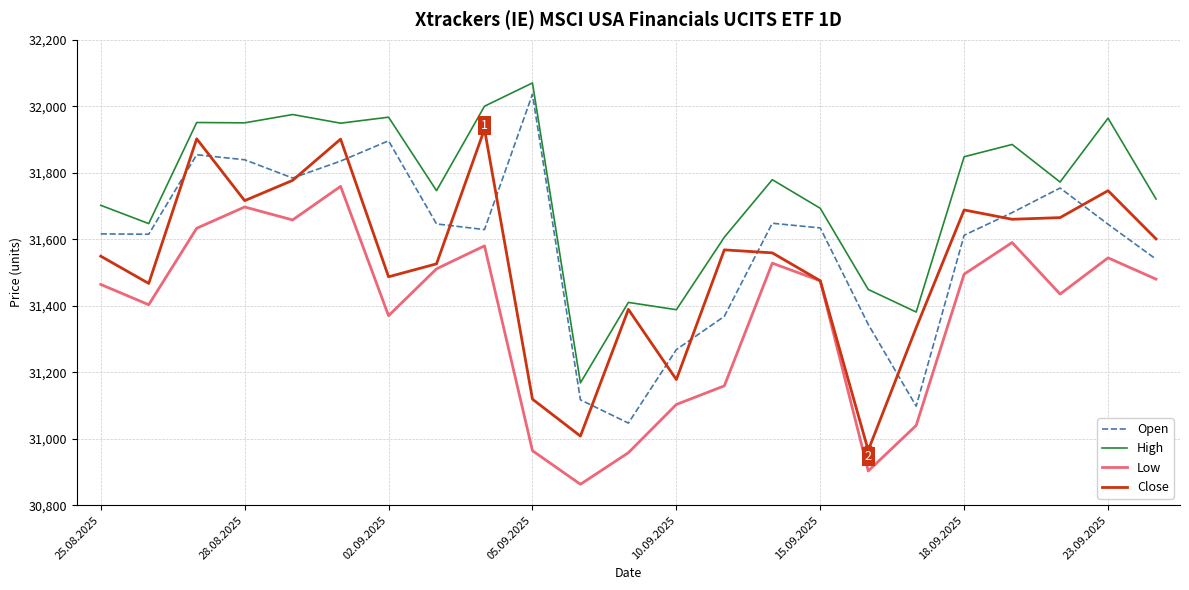

What is the smallest value displayed?

30863